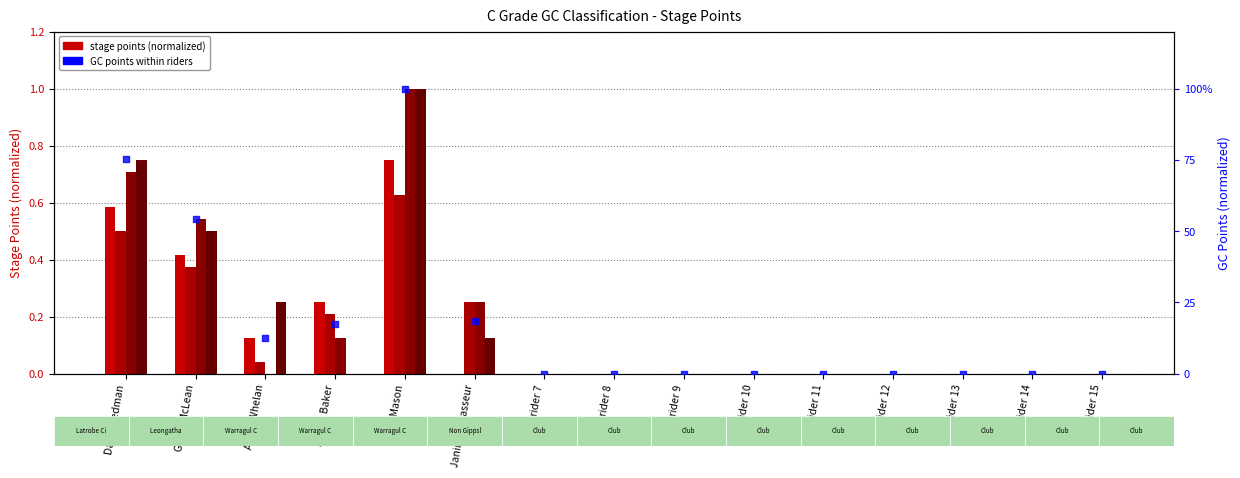

Which series has the largest Y range (max minus min)?

Stage 3 Overall